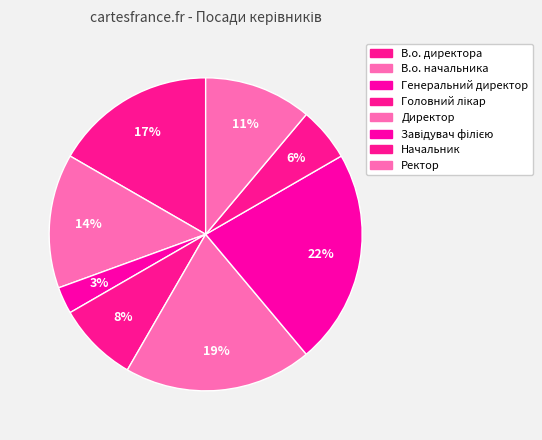

What is the change in value from В.о. директора to Начальник?

-4